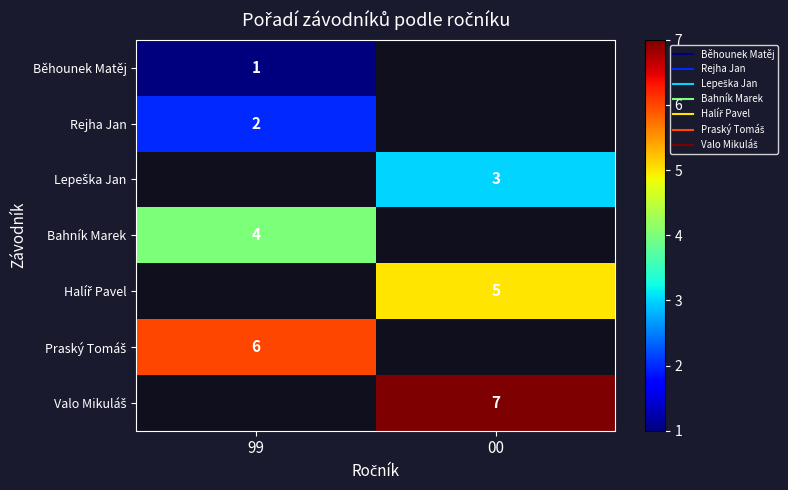

At which label does Halíř Pavel reach its minimum?

99